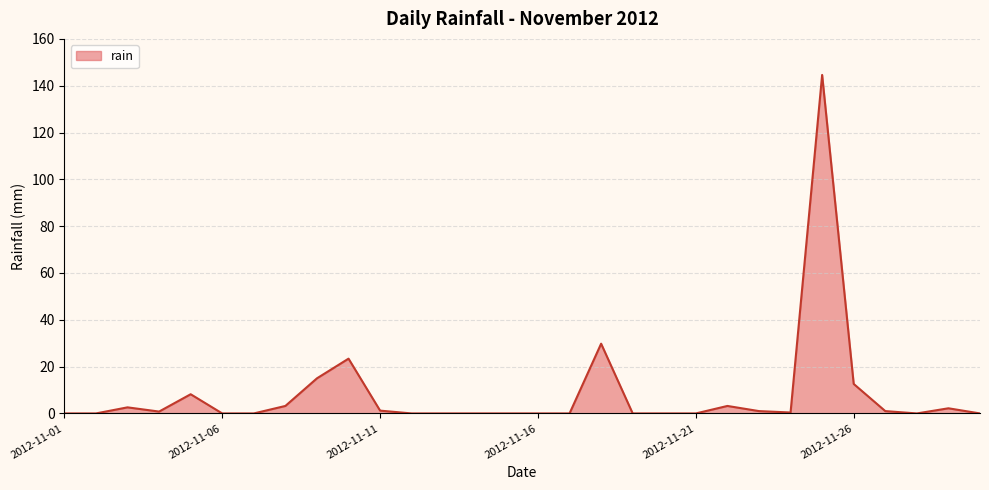

What is the difference between the maximum and minimum values?

144.6